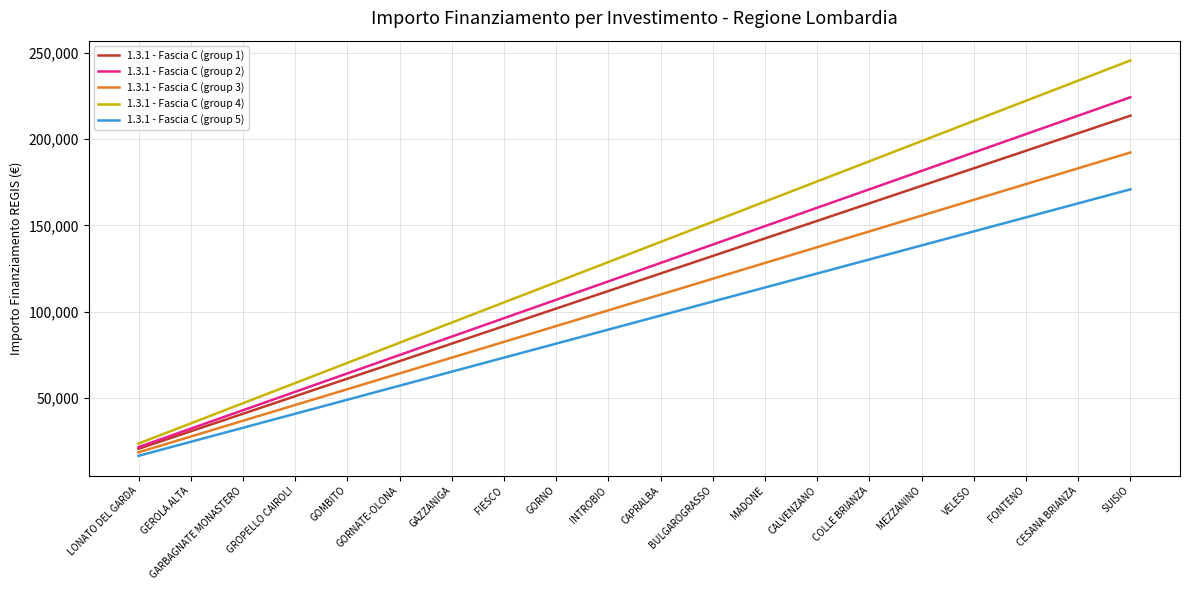

Where does the 1.3.1 - Fascia C (group 5) series first go above 97651?

CAPRALBA